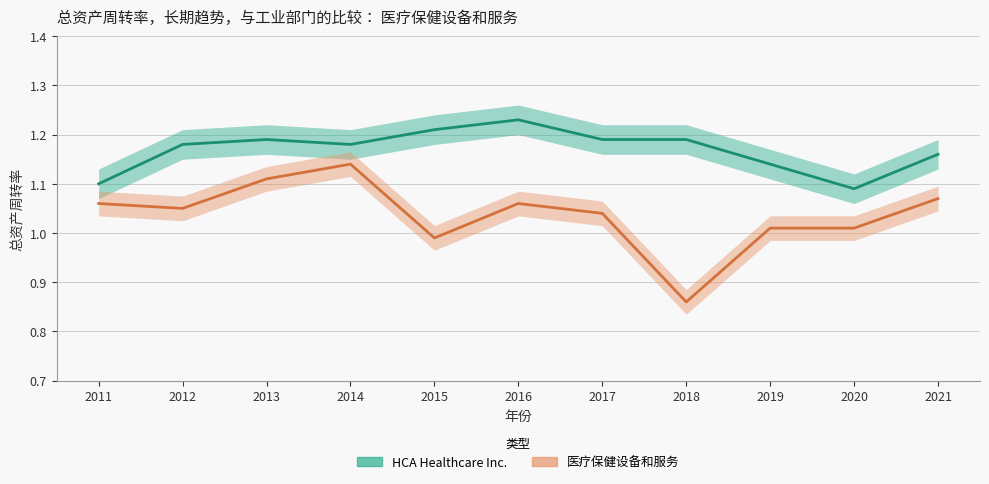

True or false: 医疗保健设备和服务 and HCA Healthcare Inc. intersect in this chart.

False